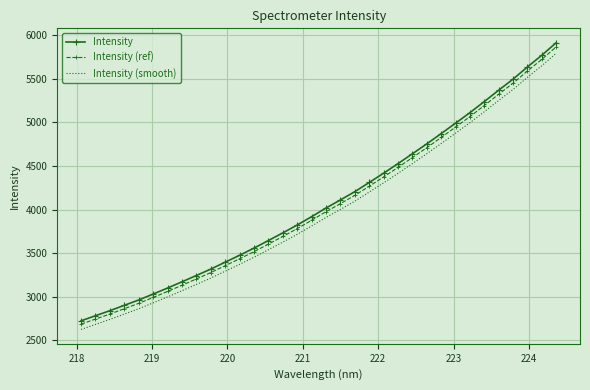

Which series has the largest range (max minus min)?

Intensity